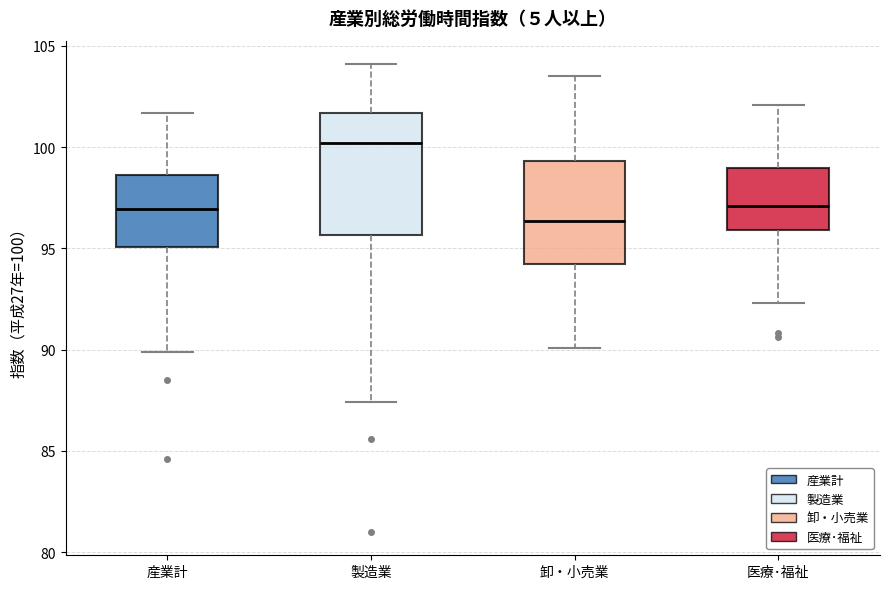

Reading left to right, read every box against the y-axis: the position of its median line, the range the box covers, and the ends of its whiskers. The values are not printed on the chart, so give them approximately, as read against the axis.

産業計: median 97.0, box 95.0 to 98.5, whiskers 90.0 to 101.5
製造業: median 100.0, box 95.5 to 101.5, whiskers 87.5 to 104.0
卸・小売業: median 96.5, box 94.0 to 99.5, whiskers 90.0 to 103.5
医療･福祉: median 97.0, box 96.0 to 99.0, whiskers 92.5 to 102.0